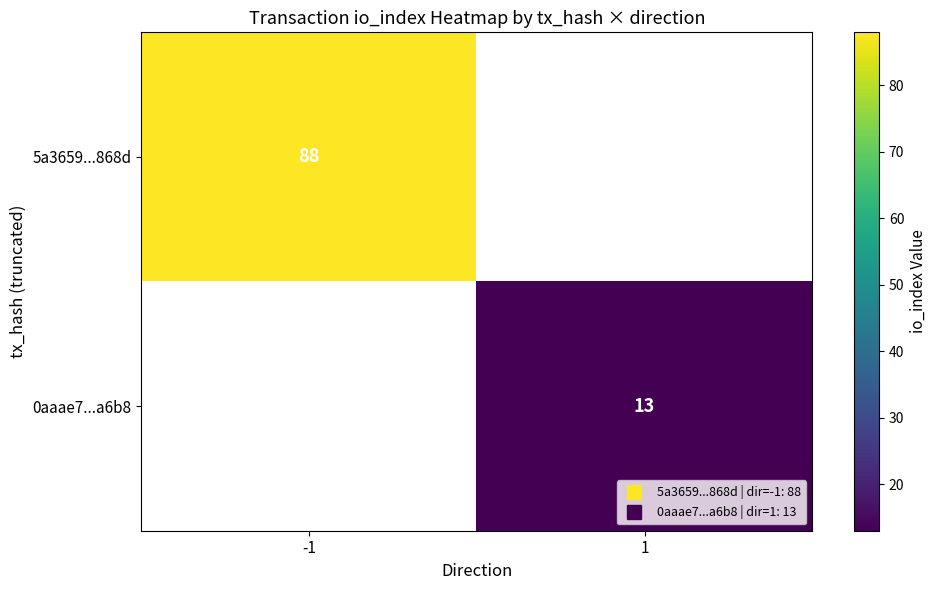

True or false: 5a3659...868d has a value of 152.1 at -1.

False